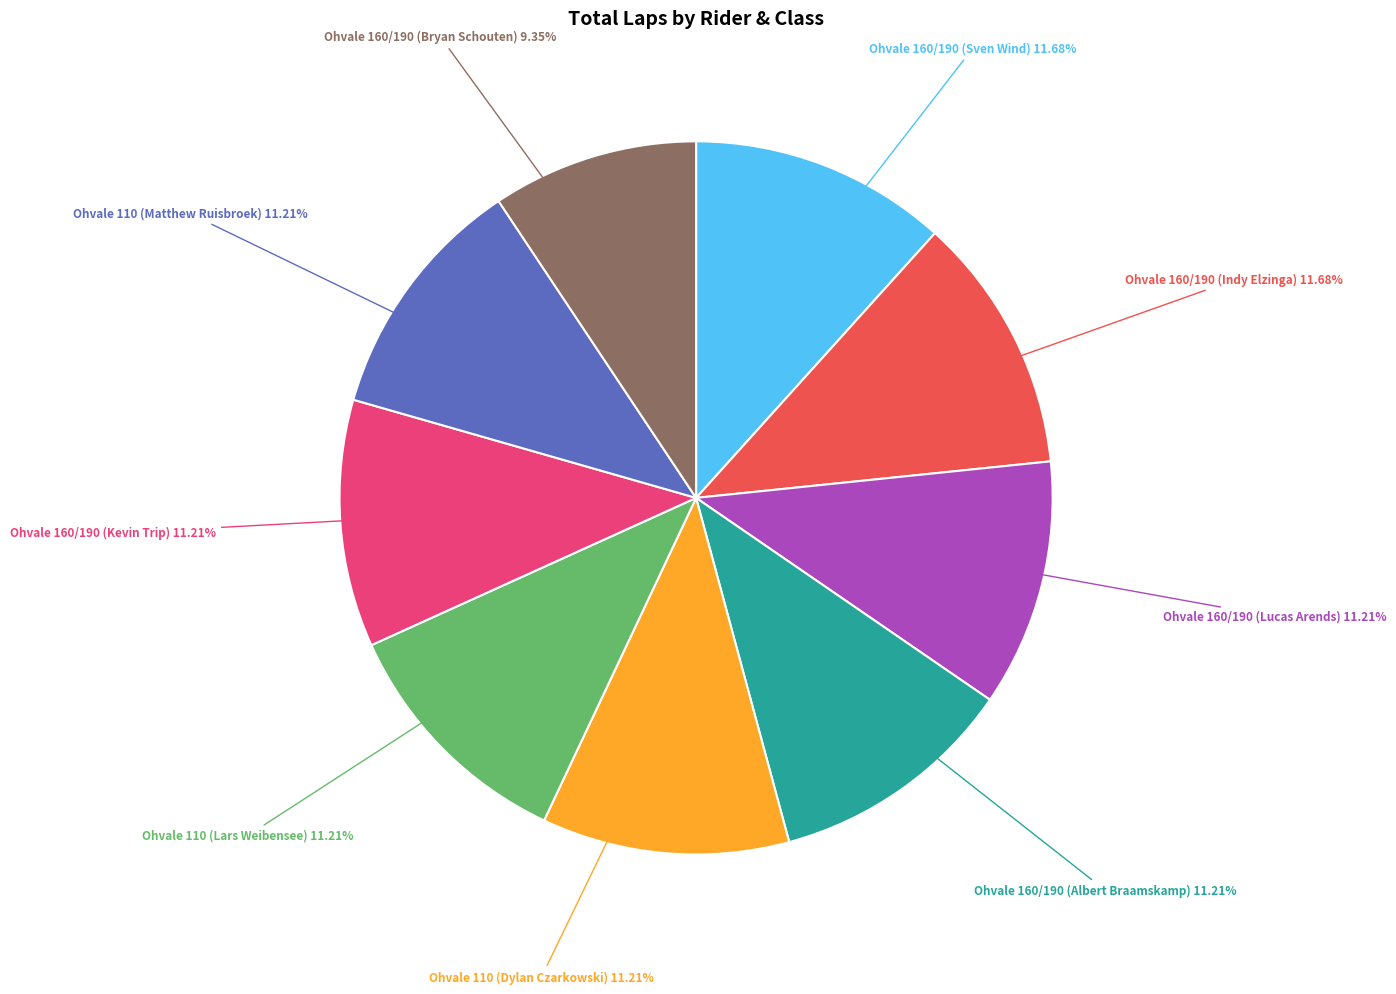

How many slices are in this pie chart?

9